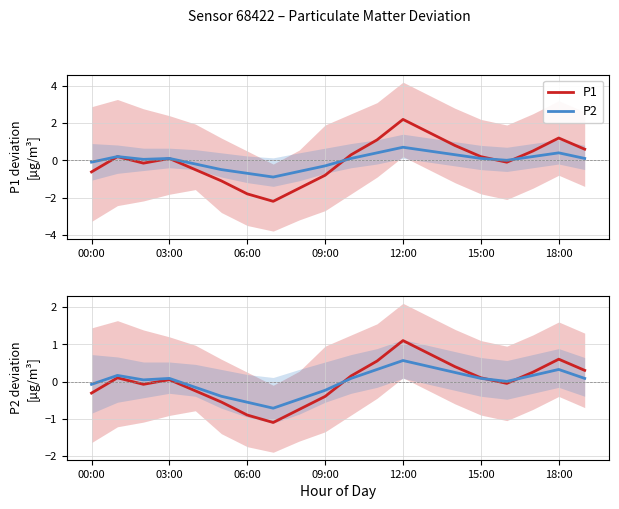

Reading left to right, what are all the values shown in this chart?

P1: -0.3	0.1	-0.1	0.1	-0.2	-0.5	-0.9	-1.1	-0.7	-0.4	0.2	0.6	1.1	0.8	0.4	0.1	-0.0	0.3	0.6	0.3
P2: -0.1	0.2	0.0	0.1	-0.2	-0.4	-0.6	-0.7	-0.5	-0.2	0.1	0.3	0.6	0.4	0.2	0.1	0.0	0.2	0.3	0.1